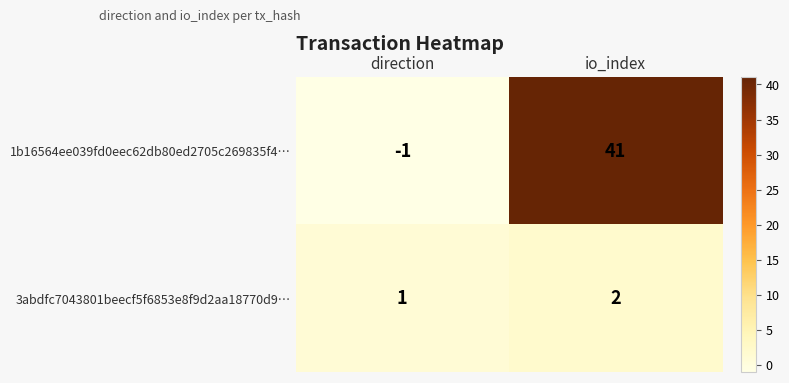

At which category does the chart reach its peak across all series?

io_index